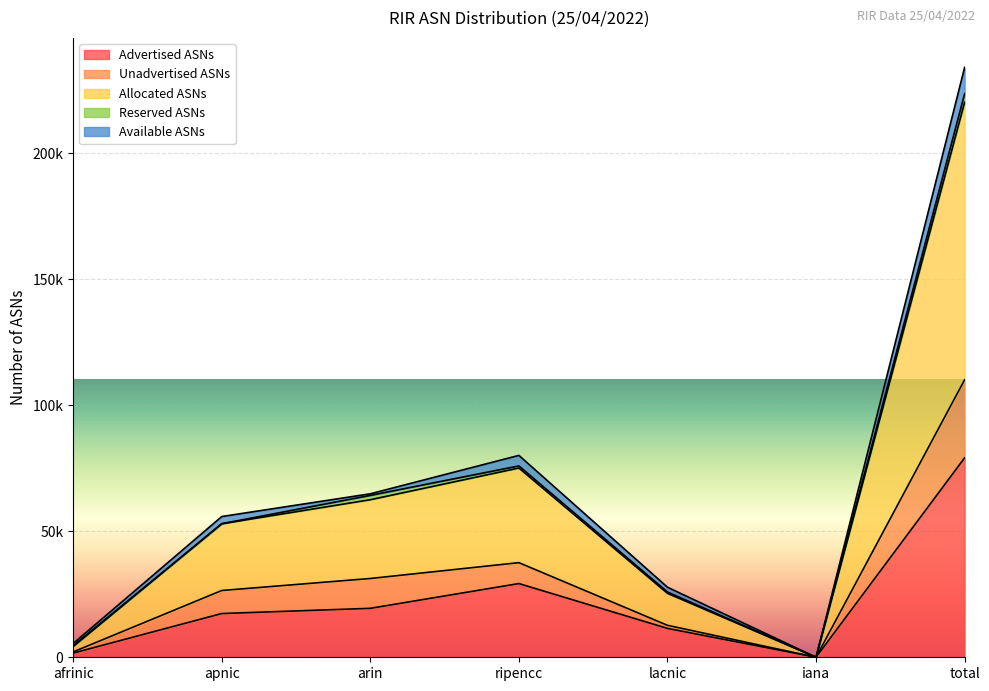

What is the sum of the Allocated ASNs values at total and iana?

110068